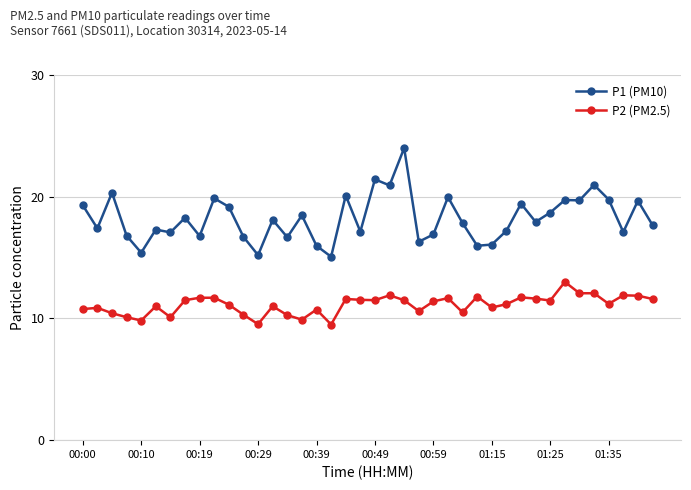

What is the value of the P2 (PM2.5) point at the 20th from the left?

11.5